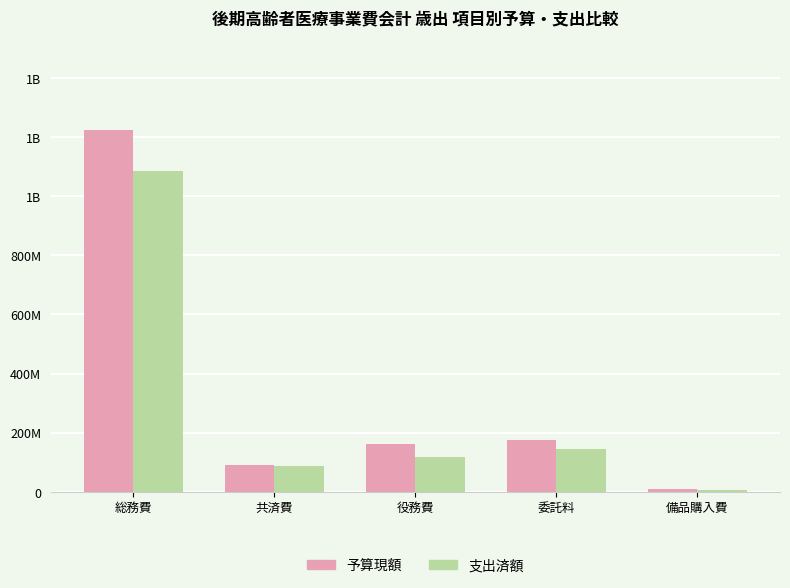

Is it true that 予算現額 equals 1223391000 at 総務費?

True